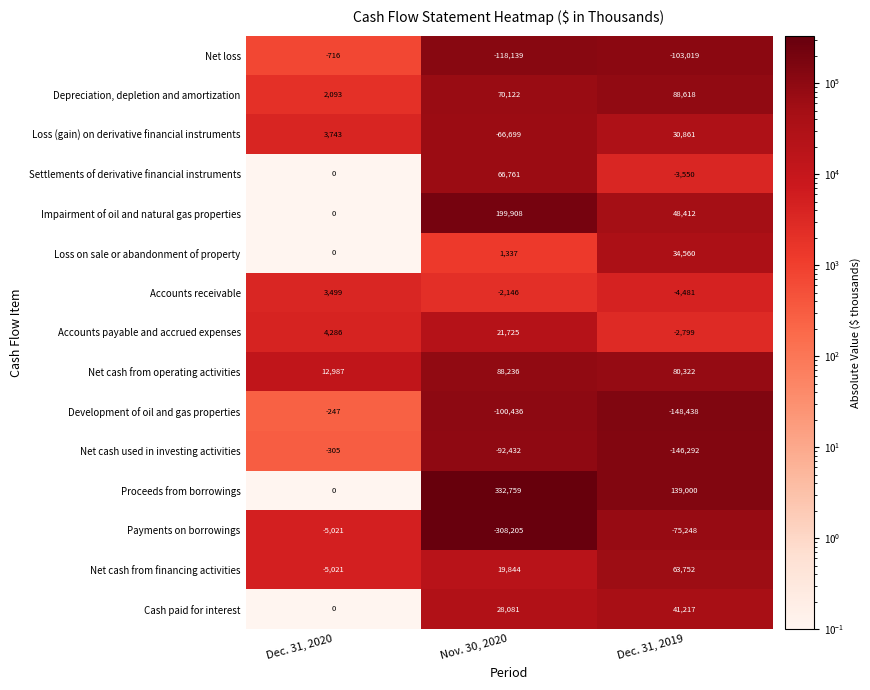

Between Nov. 30, 2020 and Dec. 31, 2019, which series saw the biggest shift?

Payments on borrowings